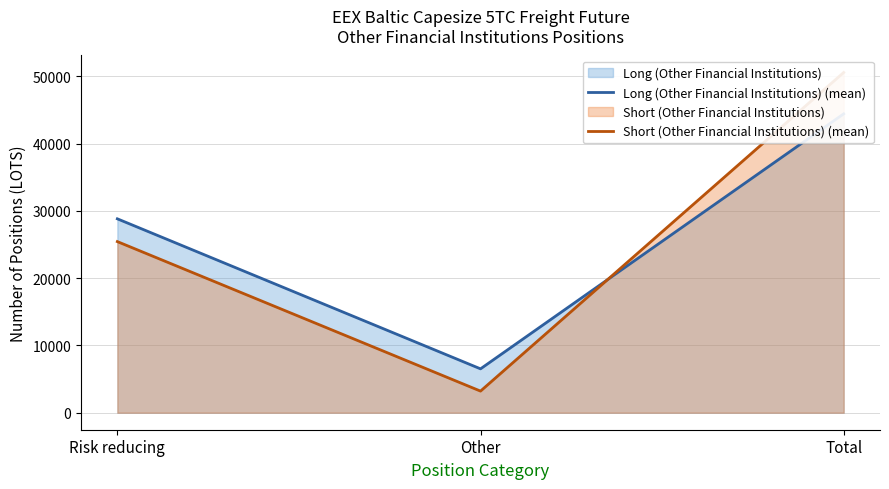

What is the maximum value for Short (Other Financial Institutions) (mean)?

50553.8